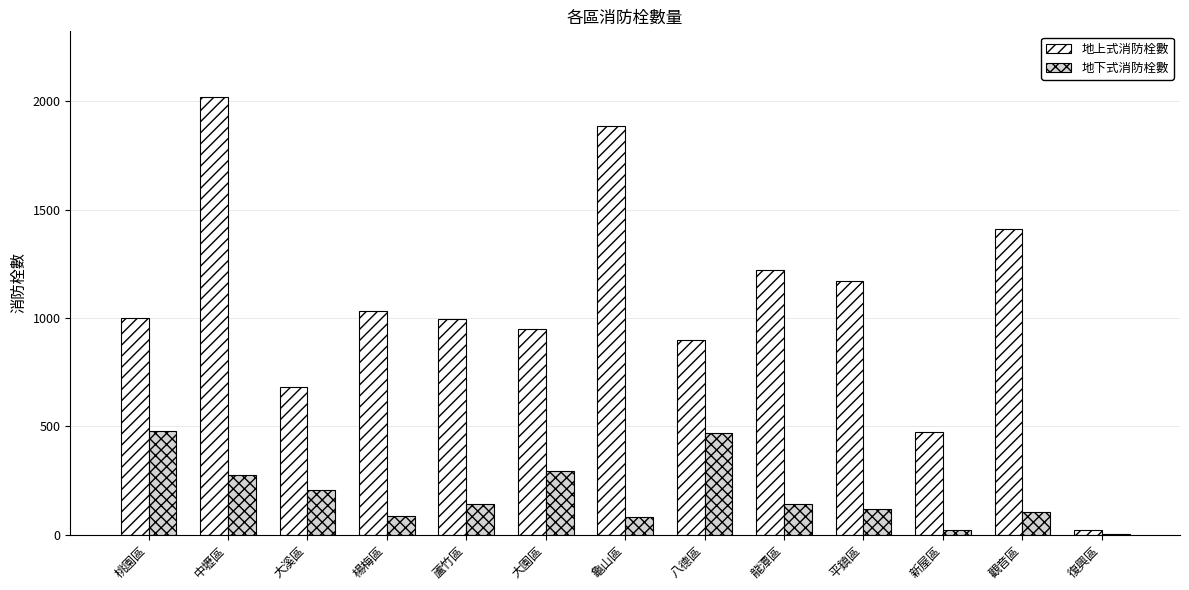

What is the sum of all 地下式消防栓數 values?

2415